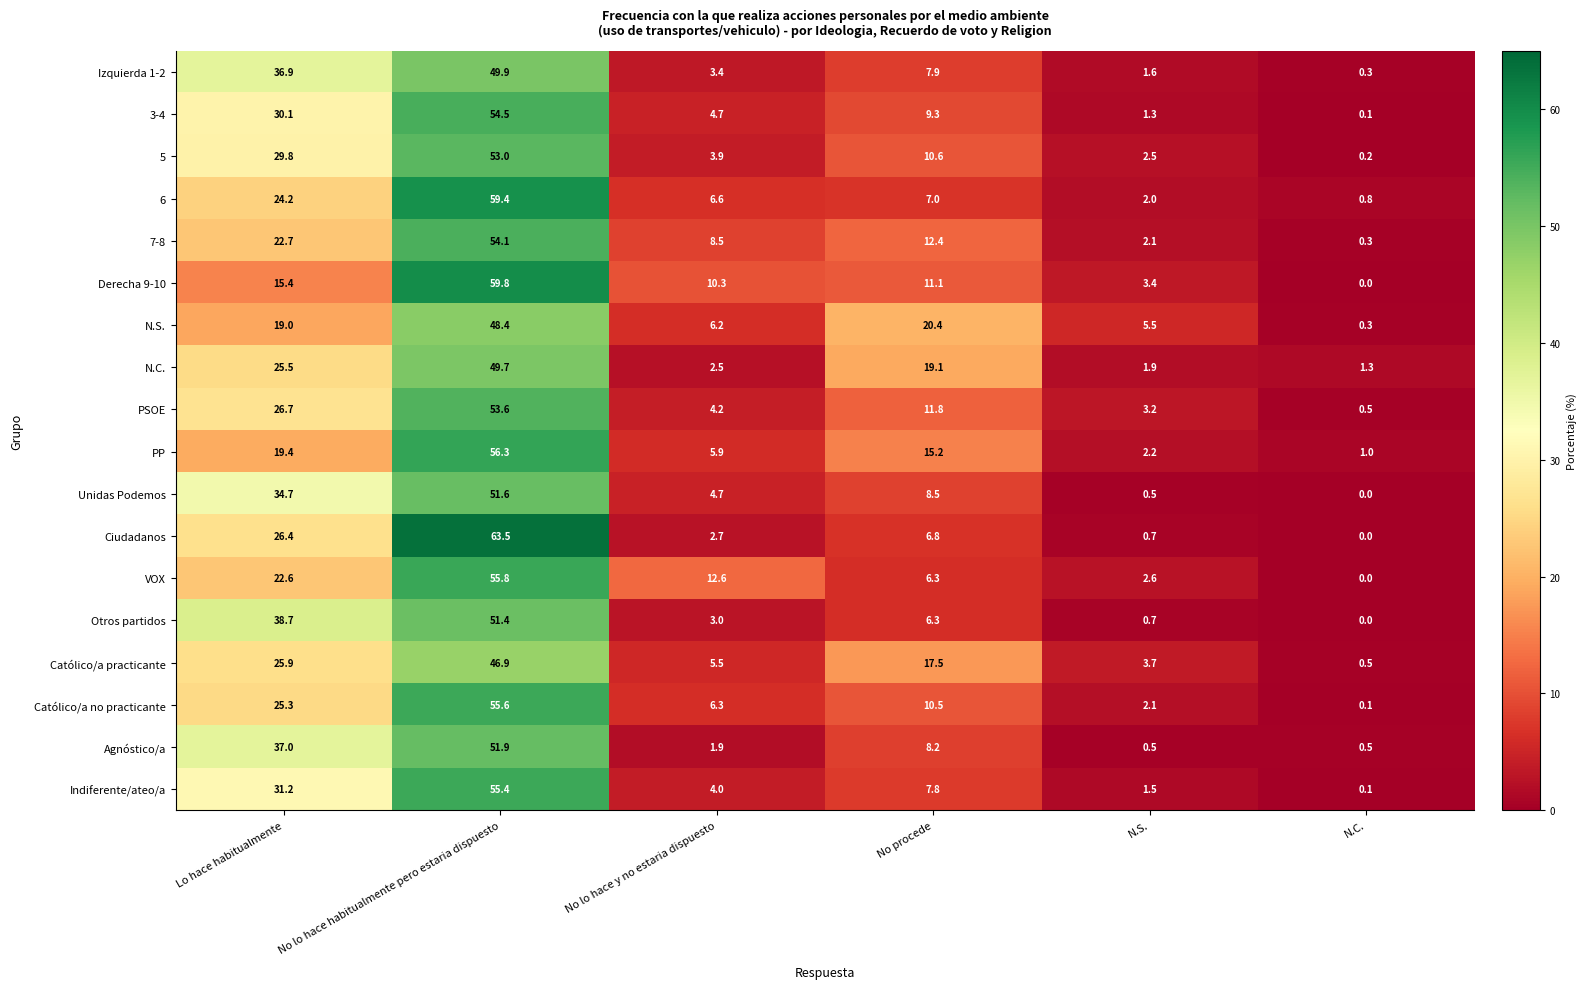

Where does the Otros partidos series first go above 6?

Lo hace habitualmente